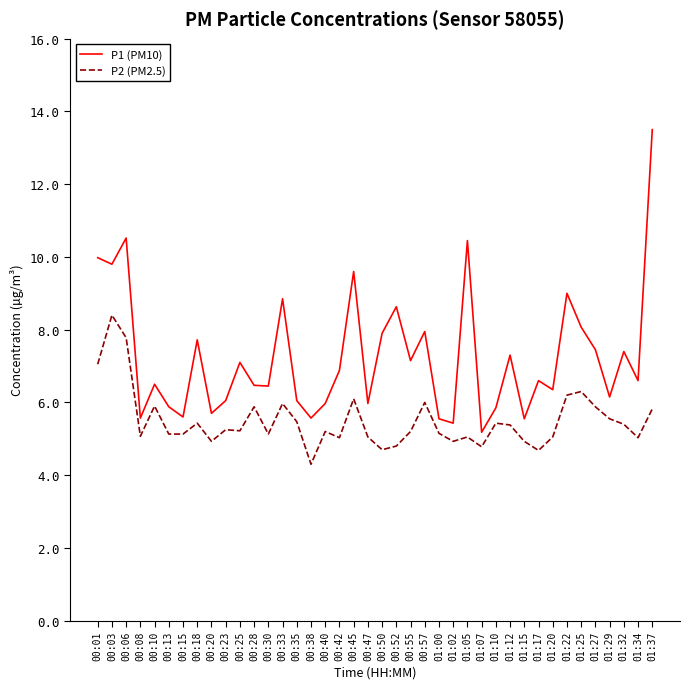

What position from the left is 00:03?

2